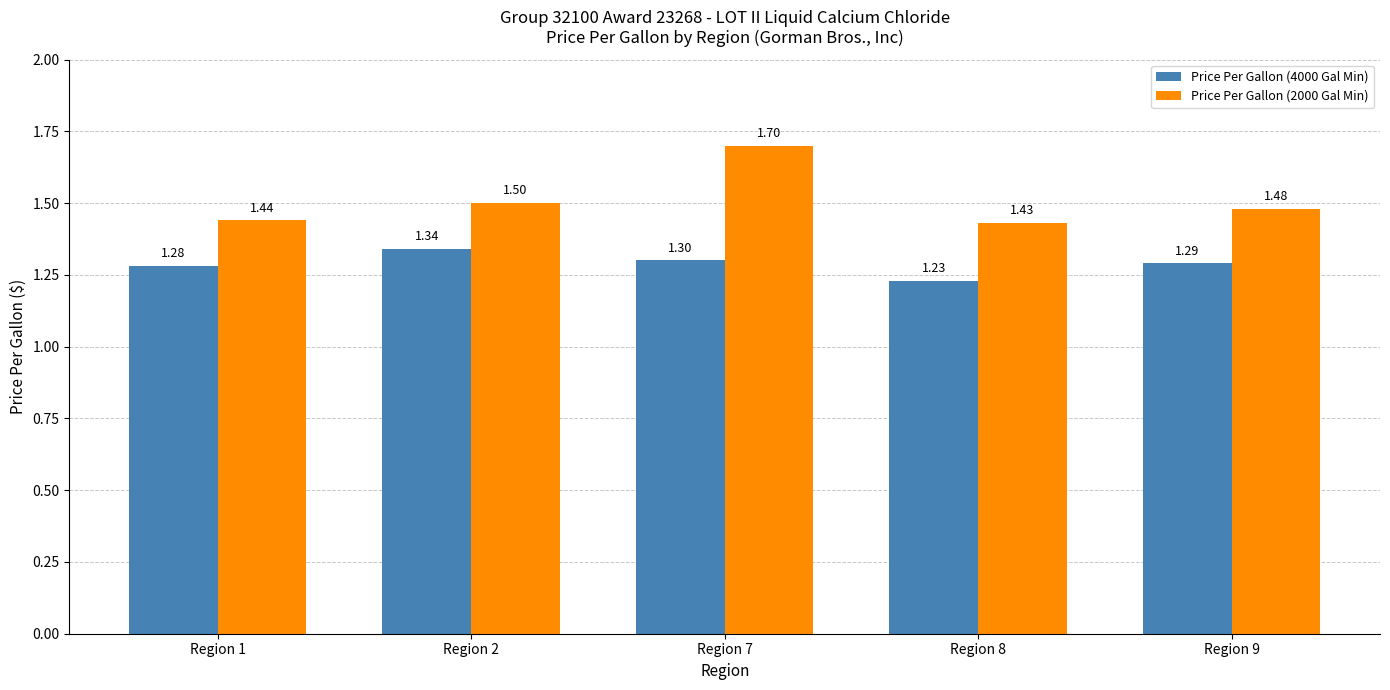

What is the sum of all Price Per Gallon (4000 Gal Min) values?

6.4